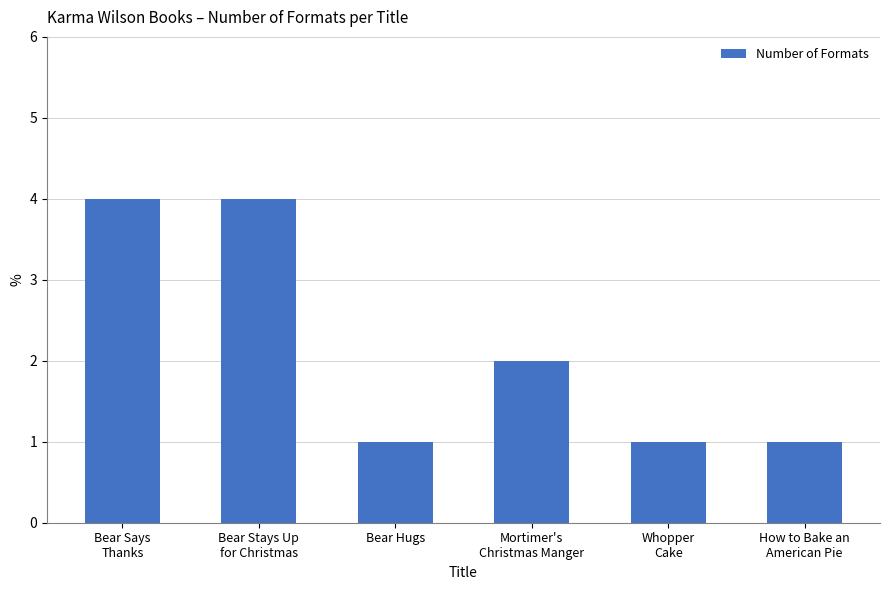

What position from the right is Whopper
Cake?

2